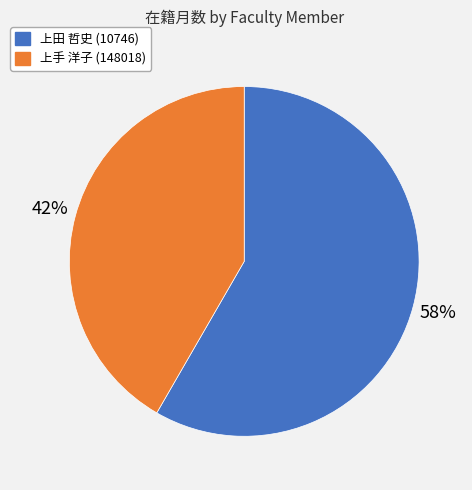

To the nearest percent, what portion does 上田 哲史 (10746) represent?

58%